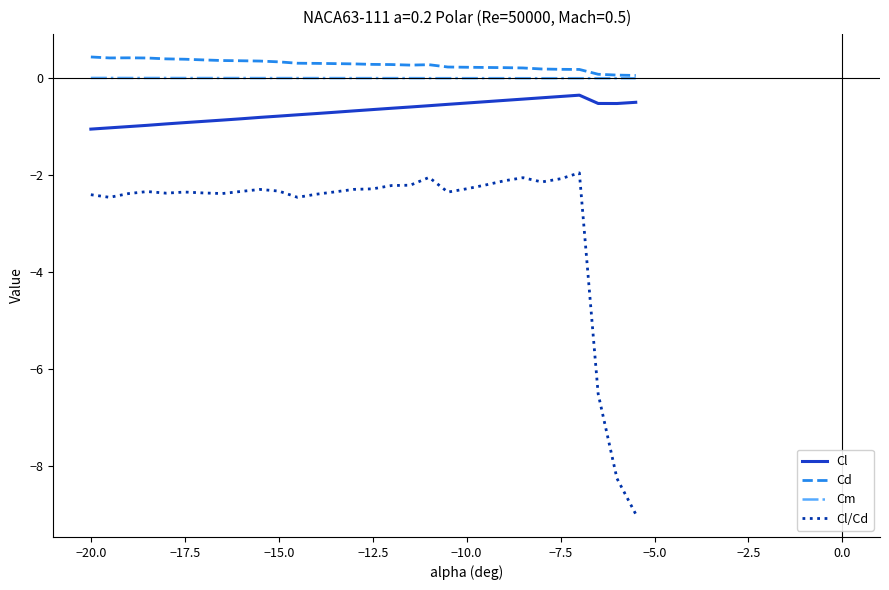

True or false: Cl/Cd and Cl intersect in this chart.

False